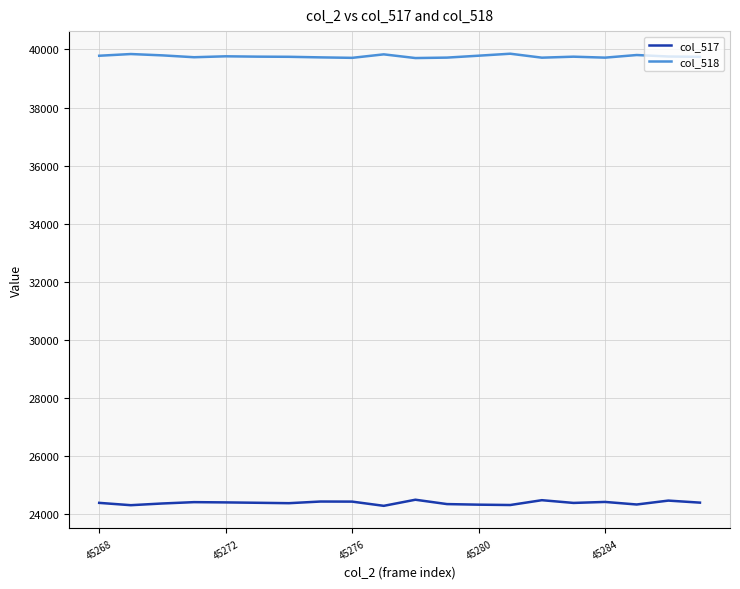

What is the minimum value for col_517?

24298